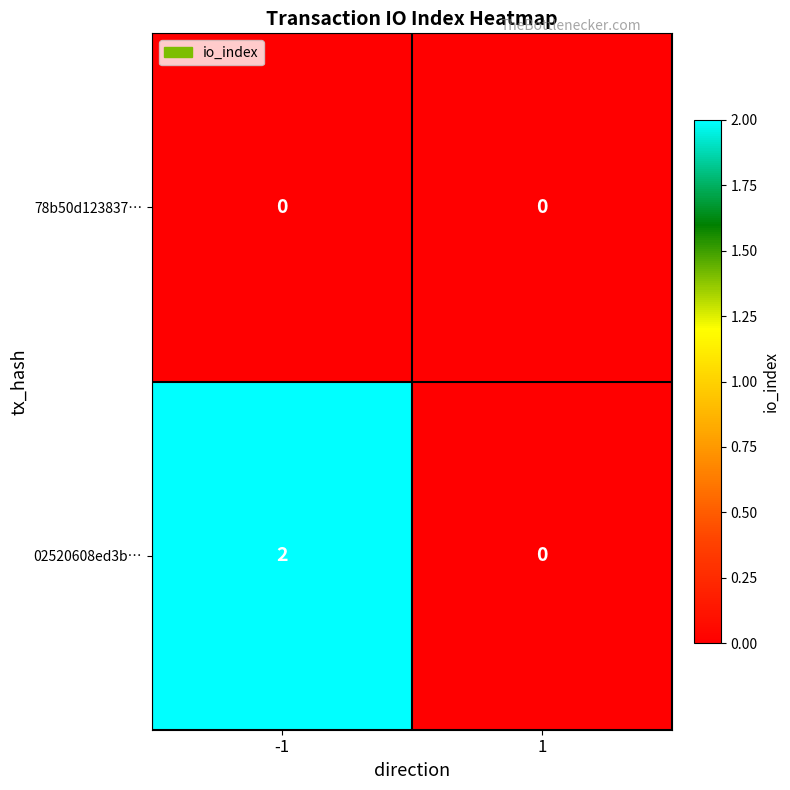

At how many categories does at least one series exceed 1?

1